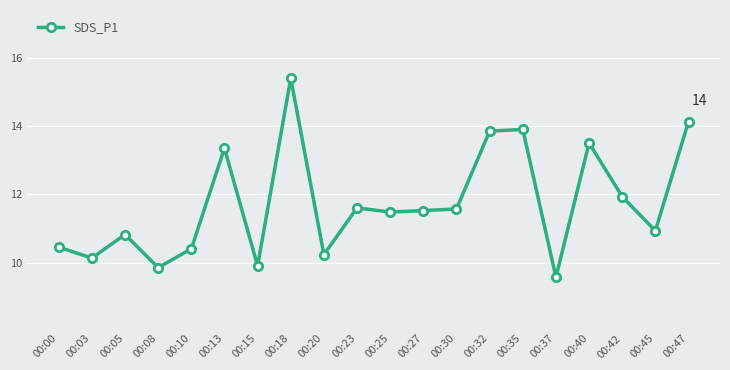

Where is the first local minimum?

00:03